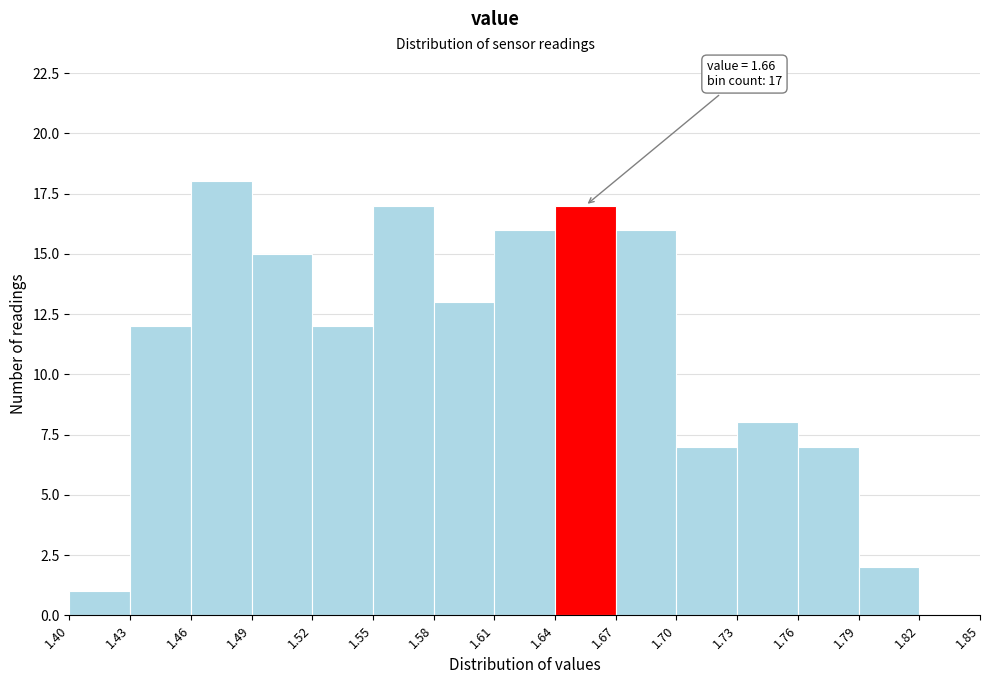

Which range on the x-axis has the tallest bar?

1.46 to 1.49